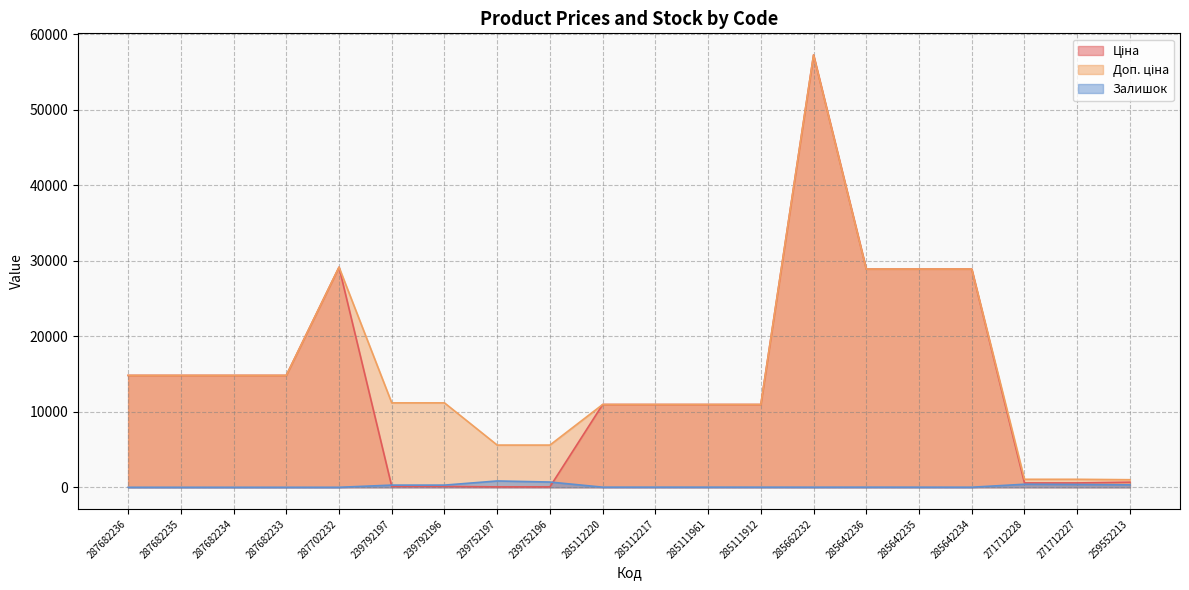

True or false: Залишок has a value of -323.0 at 287682233.

False